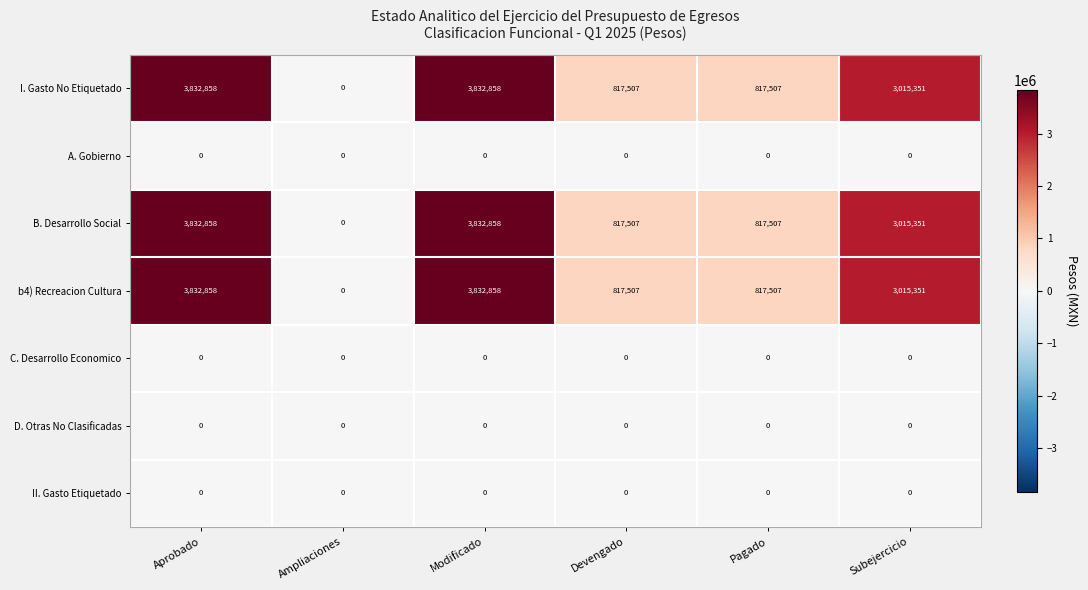

What is the difference between the highest and lowest values at Devengado?

817507